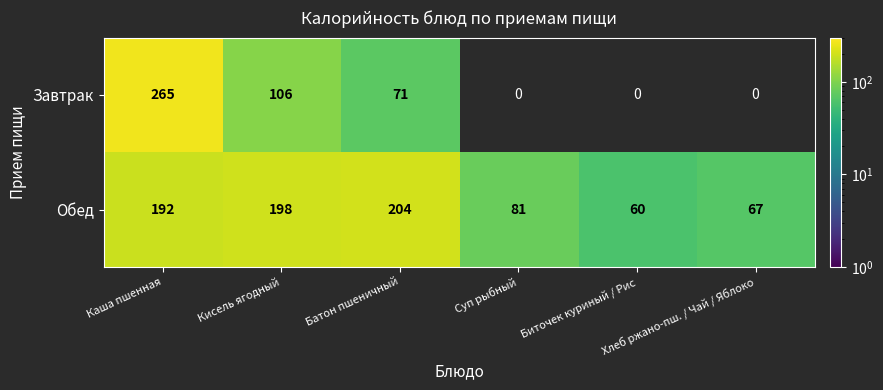

What is the average value of the Обед series?

134